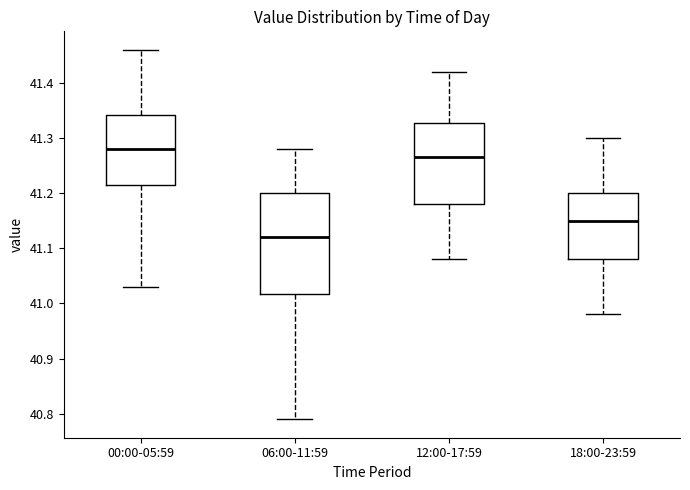

Which box's median line is the lowest?

06:00-11:59